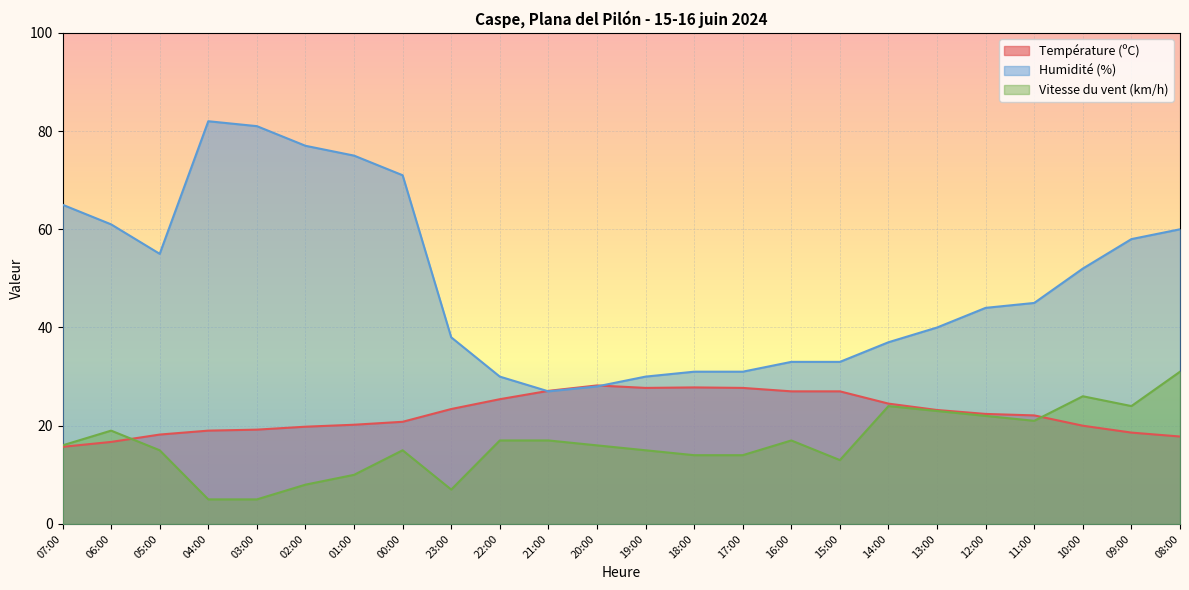

True or false: Température (ºC) has a value of 28.2 at 20:00.

True